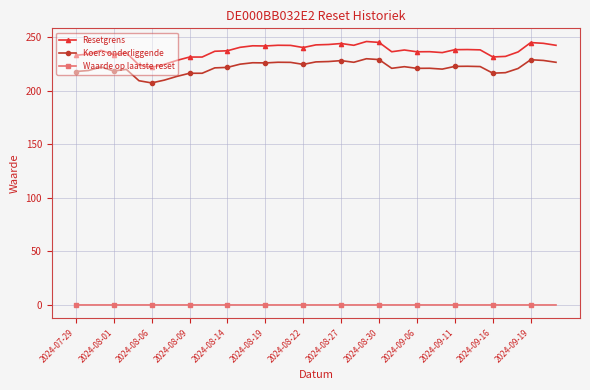

True or false: Waarde op laatste reset and Resetgrens cross at least once.

False